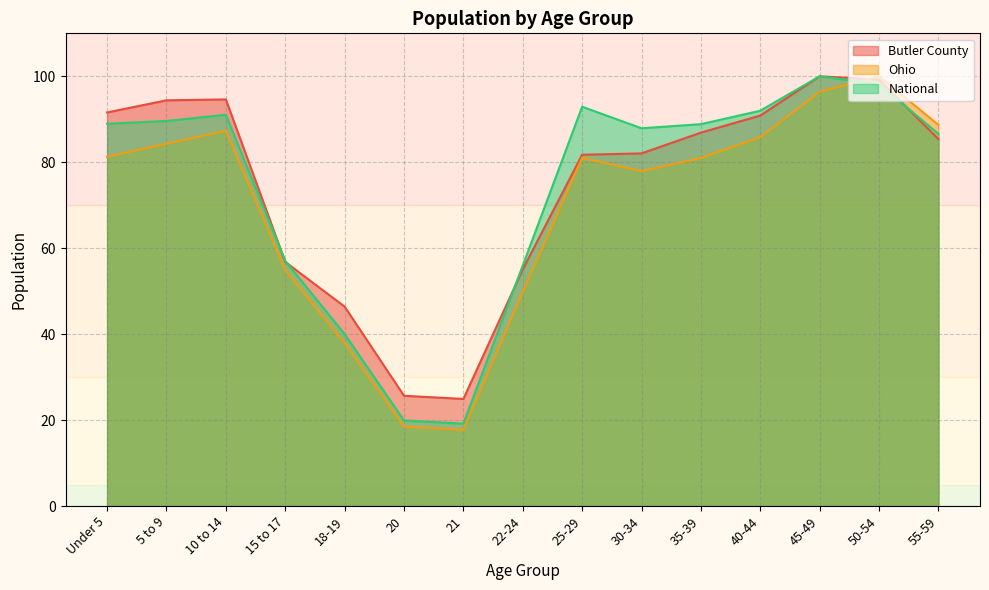

At which label does Ohio first exceed 81?

Under 5